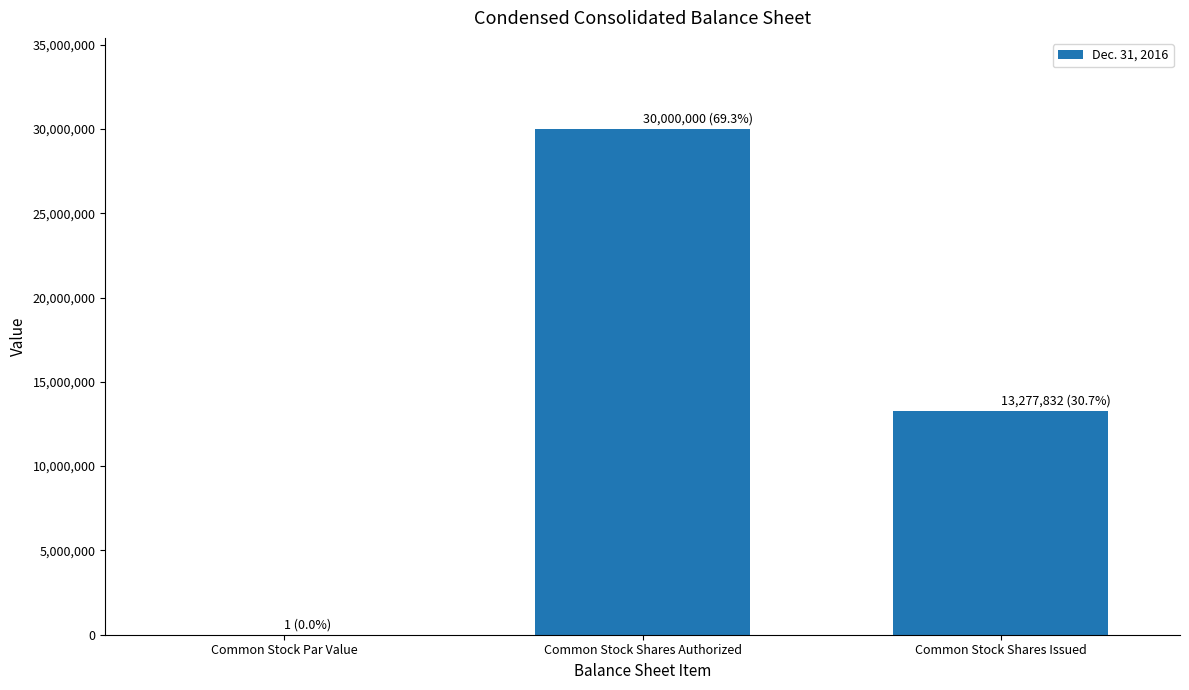

What is the sum of the values at Common Stock Shares Issued and Common Stock Shares Authorized?

43277832